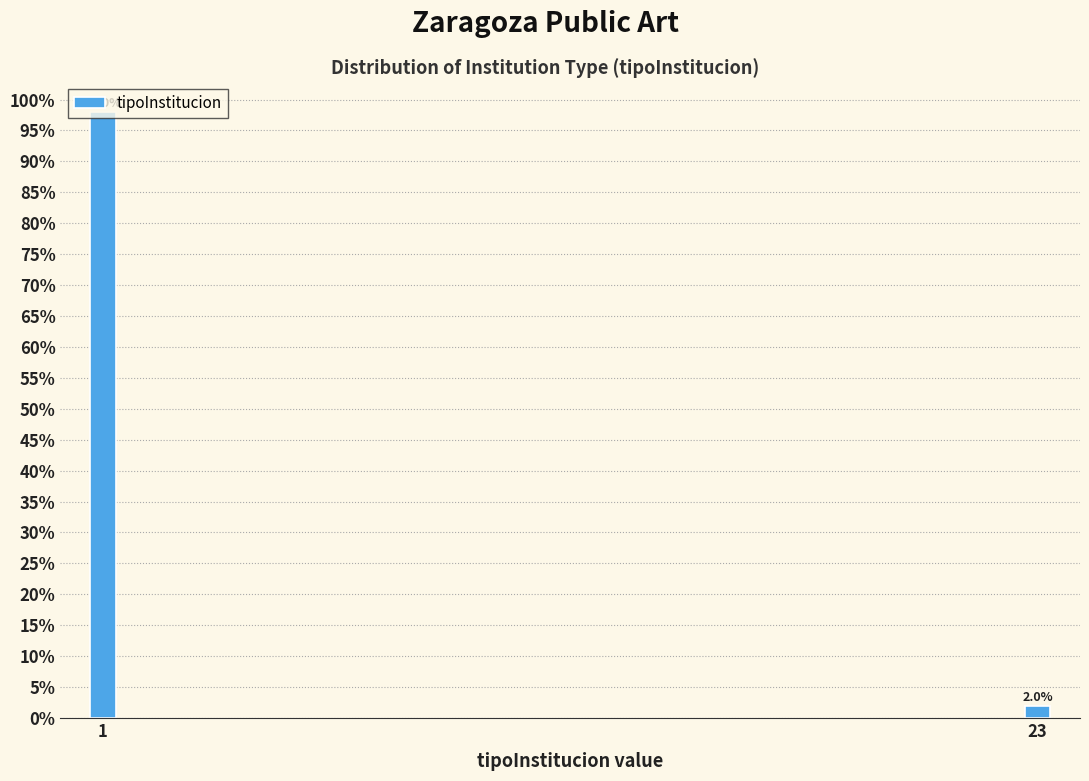

Read the value at 1, to the nearest 10.

100